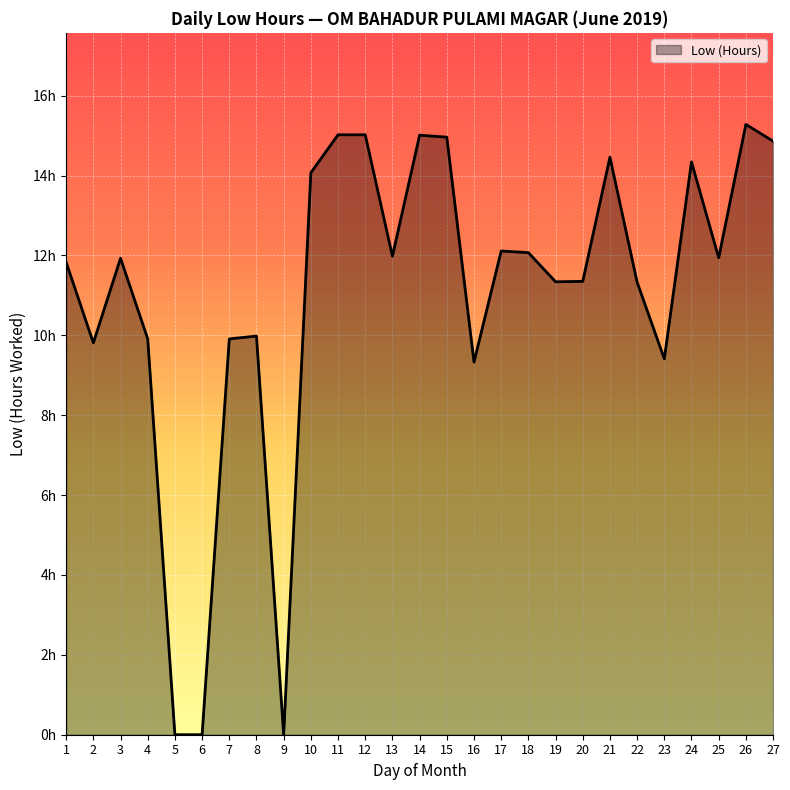

Reading left to right, what are all the values shown in this chart?

1=11.8	2=9.8	3=11.9	4=9.9	5=0.0	6=0.0	7=9.9	8=10.0	9=0.0	10=14.1	11=15.0	12=15.0	13=12.0	14=15.0	15=15.0	16=9.3	17=12.1	18=12.1	19=11.3	20=11.3	21=14.5	22=11.3	23=9.4	24=14.3	25=11.9	26=15.3	27=14.9